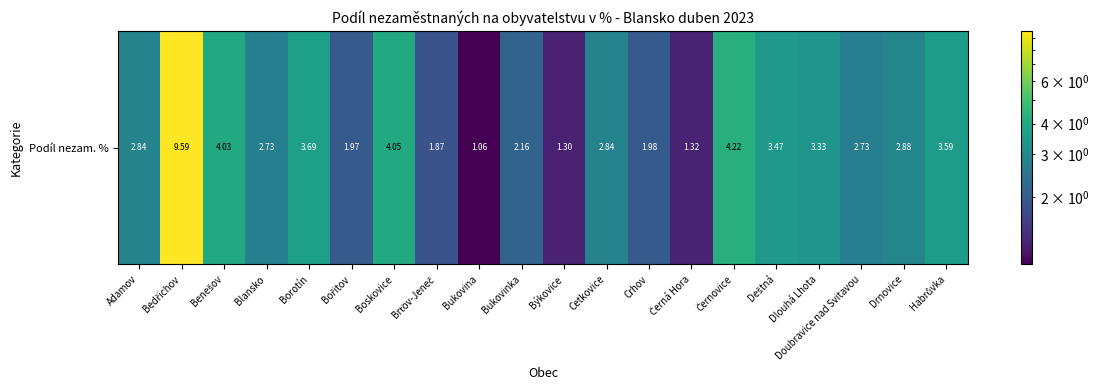

Read the value at Brťov-Jeneč.

1.9